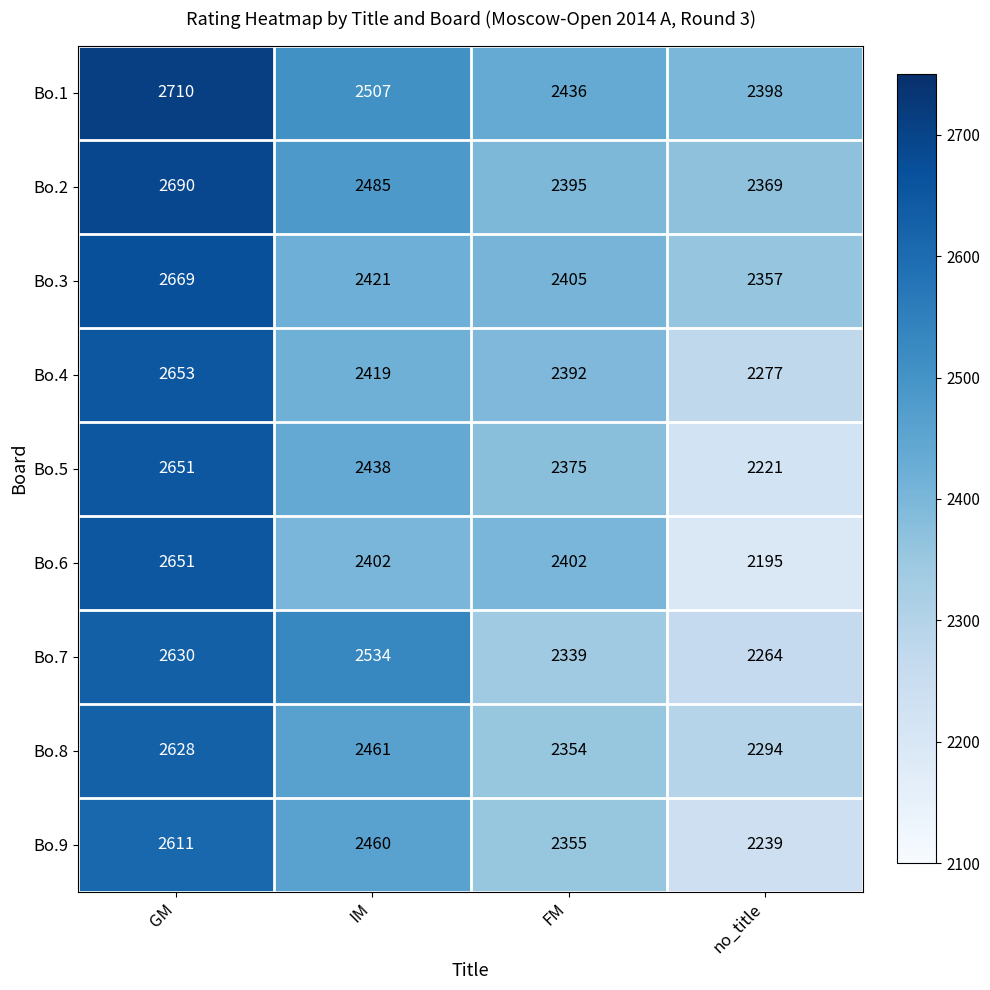

Rank the categories by Bo.7 value from highest to lowest.

GM, IM, FM, no_title